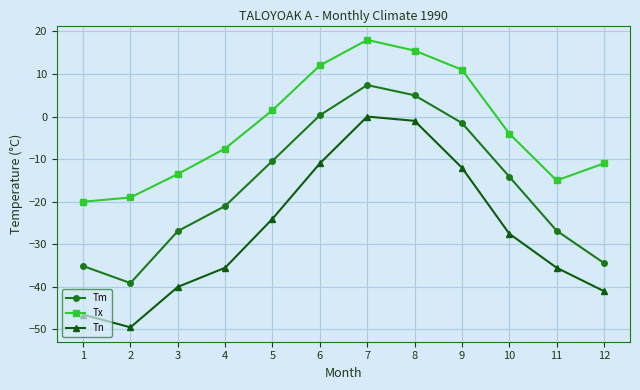

What value does the Tn series have at 1?

-46.5